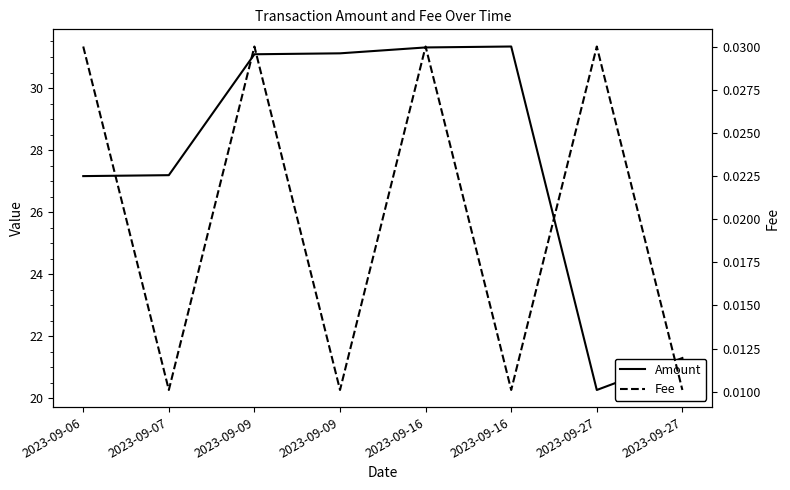

Is it true that Fee equals 0.0 at 2023-09-27?

False